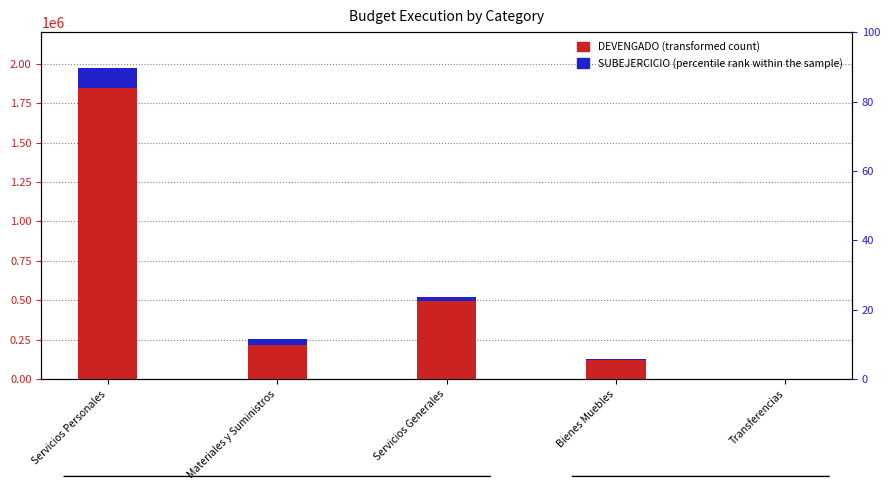

The SUBEJERCICIO series shows 4140.3 at Bienes Muebles. True or false?

False